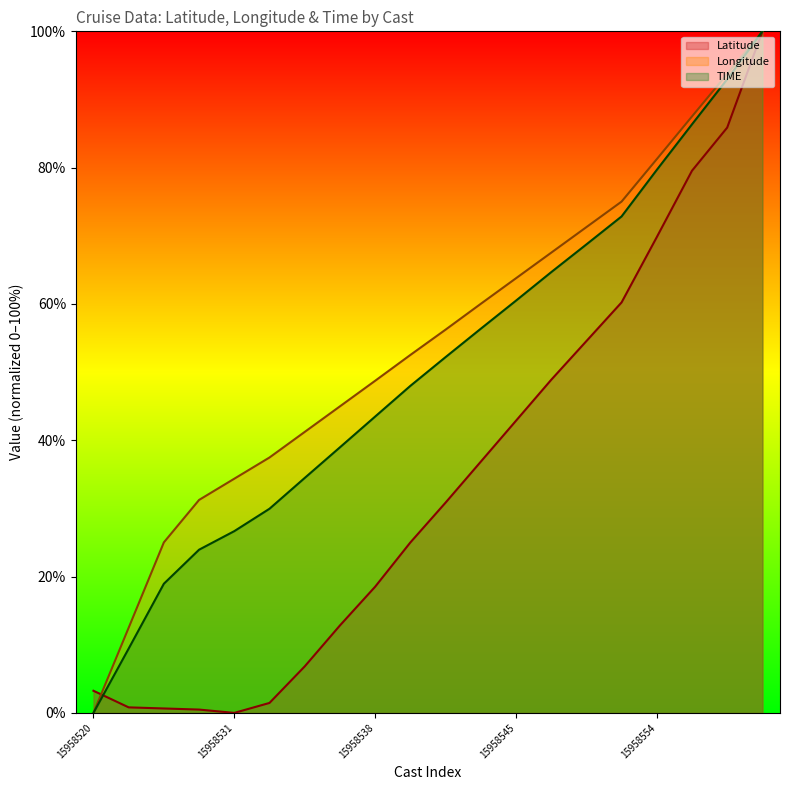

What is the difference between the highest and lowest values at 15958520?

3.2